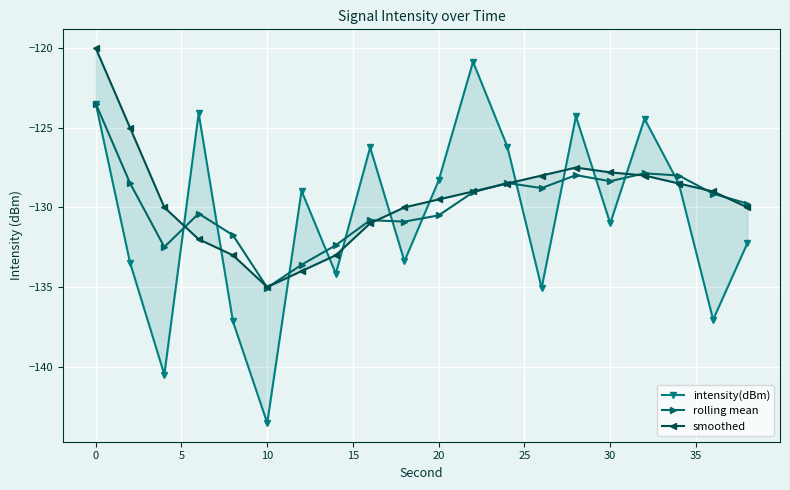

True or false: rolling mean has more than 2 points higher than both neighbors.

True